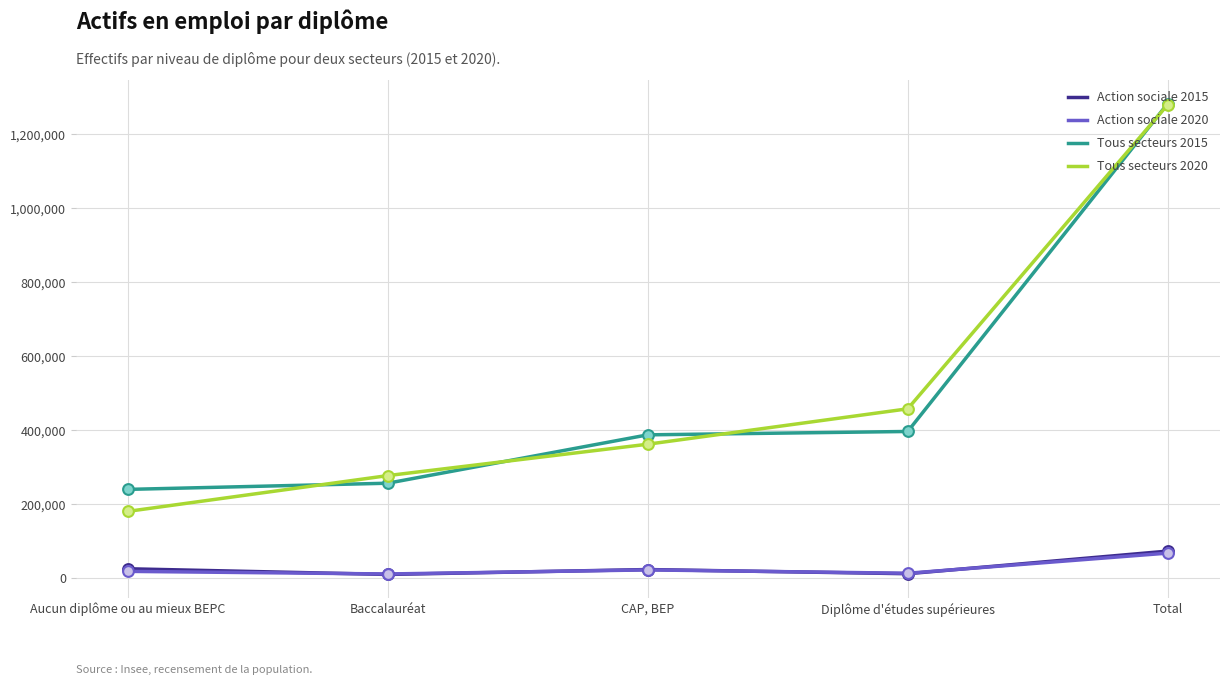

What is the difference between the highest and lowest values at Total?

1214529.7